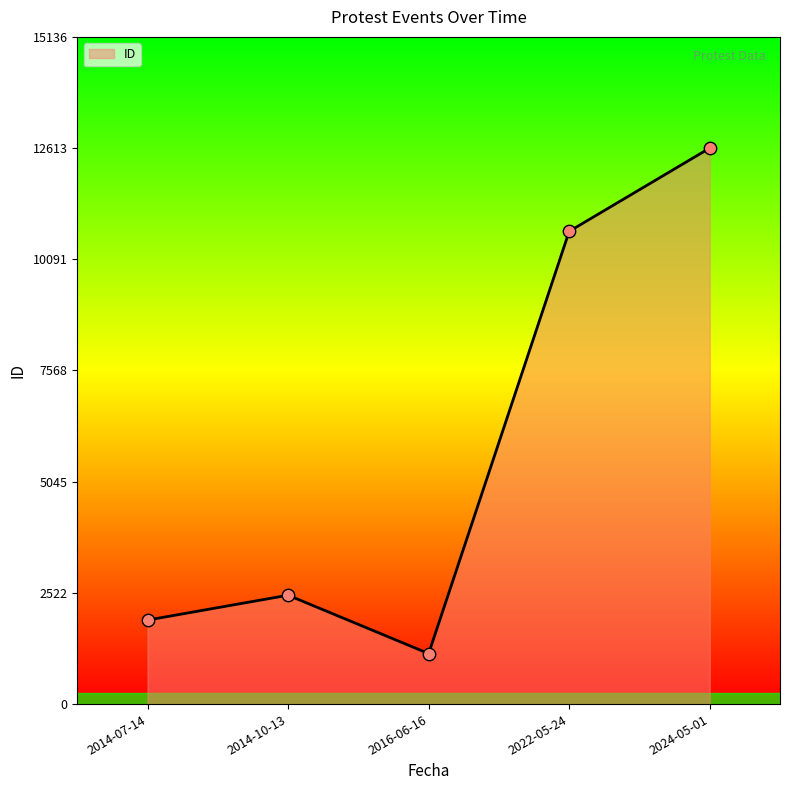

Between 2024-05-01 and 2014-07-14, which is larger?

2024-05-01